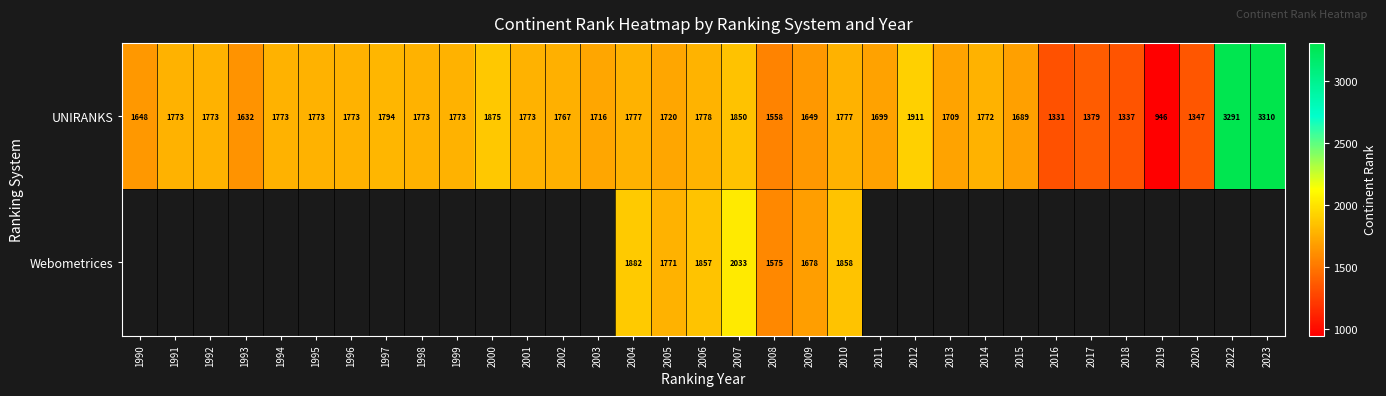

At how many categories does at least one series exceed 2785?

2